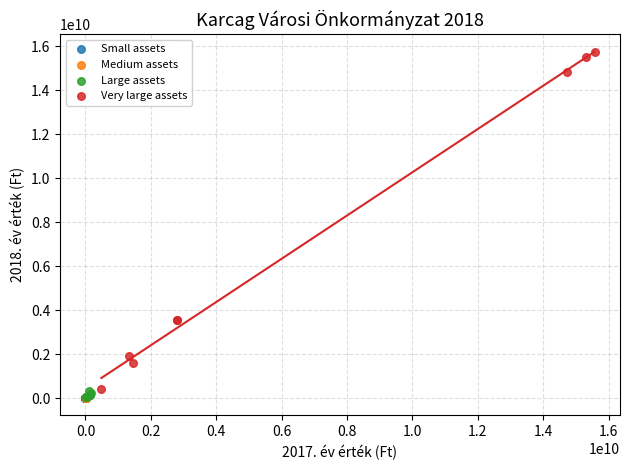

What are all the series names shown in the legend?

Small assets, Medium assets, Large assets, Very large assets